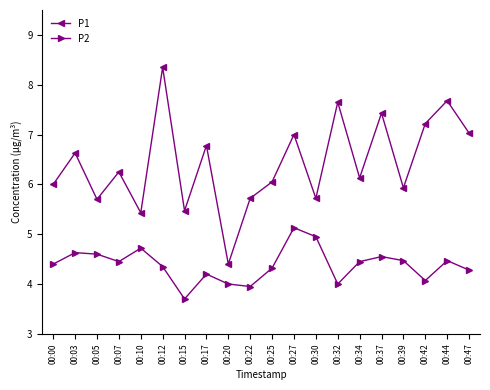

Does the chart have visible grid lines?

No